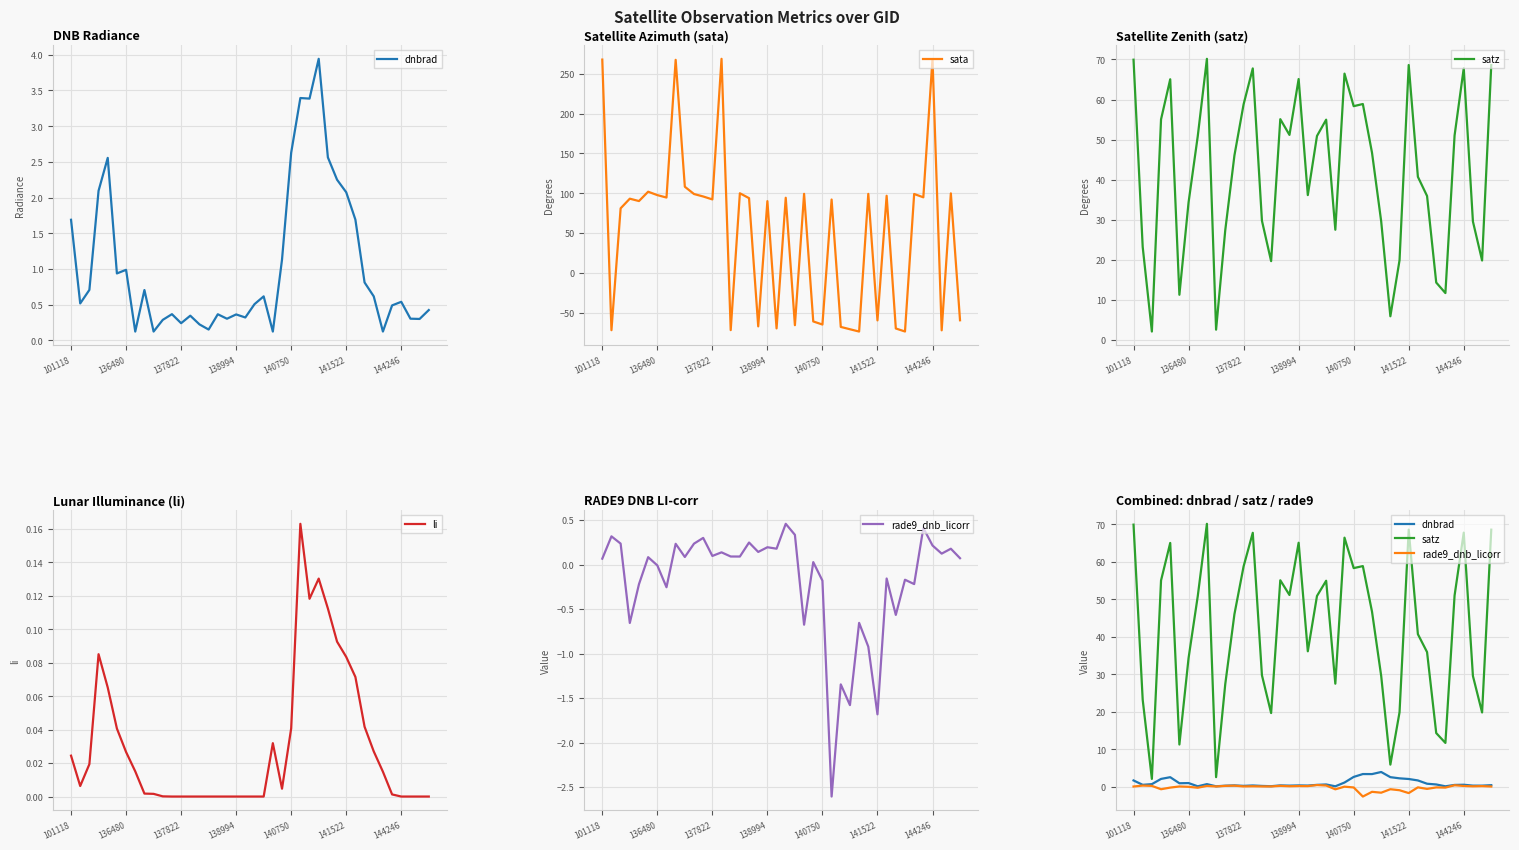

True or false: satz and dnbrad cross at least once.

False